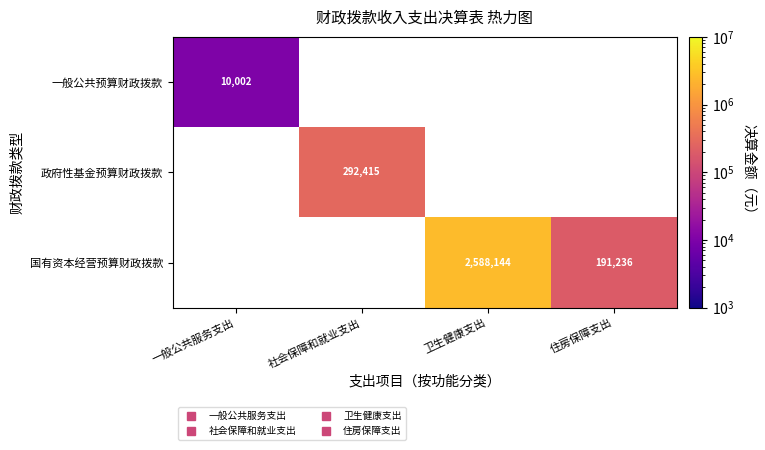

Rank the series by their maximum value, from lowest to highest.

一般公共预算财政拨款, 政府性基金预算财政拨款, 国有资本经营预算财政拨款